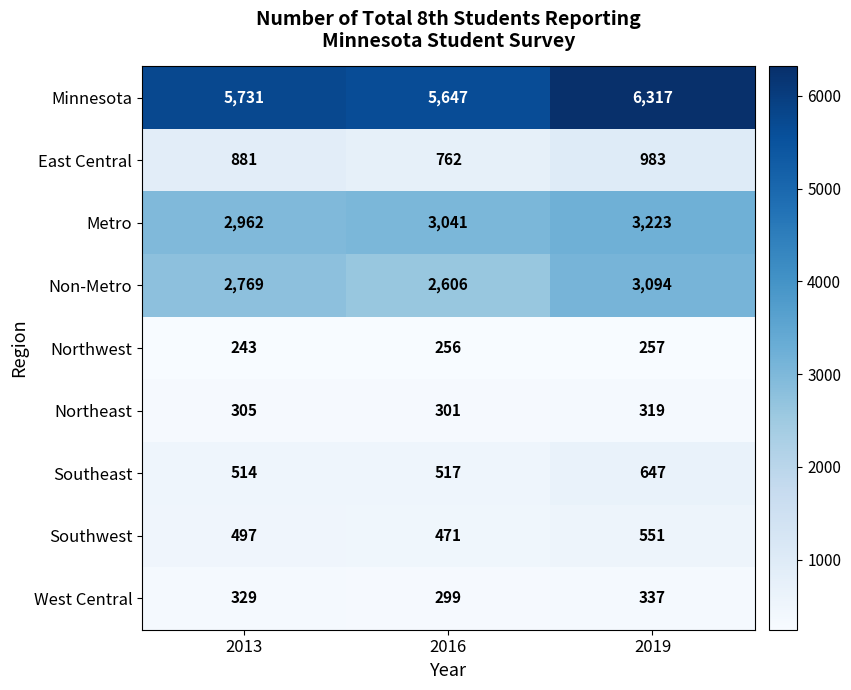

Where is West Central nearest to the value 318?

2013